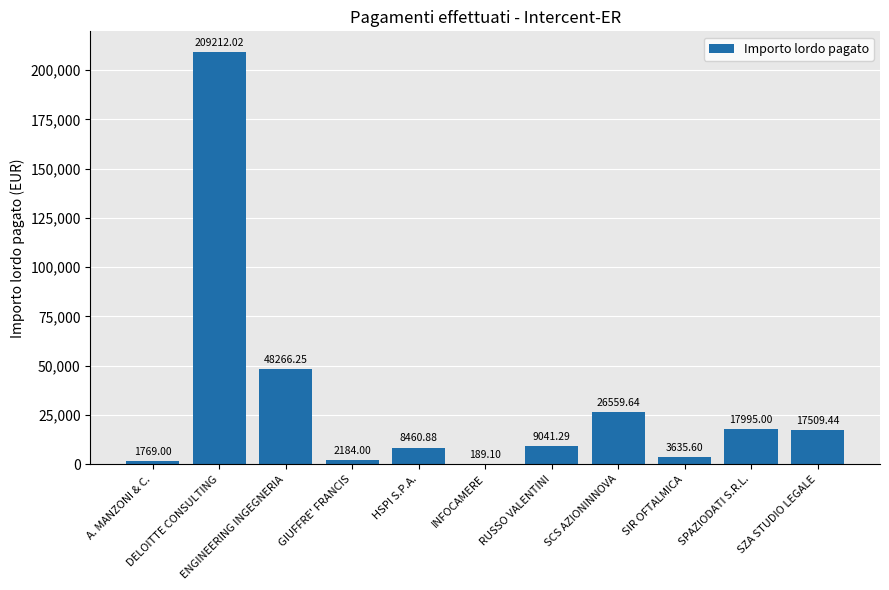

The value at HSPI S.P.A. is 8460.9. True or false?

True